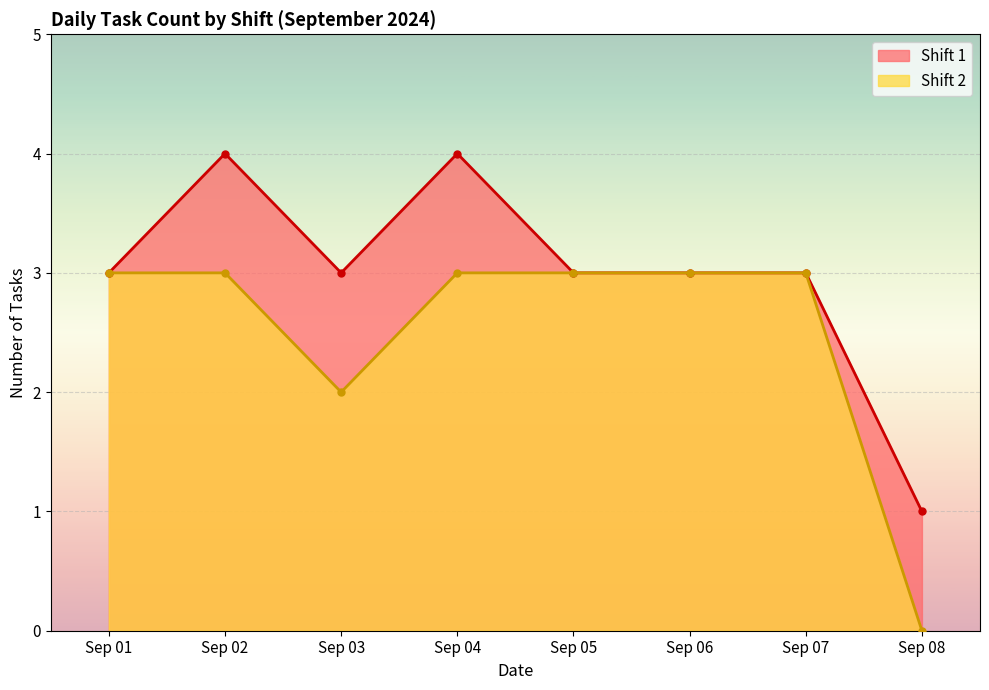

Reading left to right, what are all the values shown in this chart?

Shift 1: Sep 01=3	Sep 02=4	Sep 03=3	Sep 04=4	Sep 05=3	Sep 06=3	Sep 07=3	Sep 08=1
Shift 2: Sep 01=3	Sep 02=3	Sep 03=2	Sep 04=3	Sep 05=3	Sep 06=3	Sep 07=3	Sep 08=0